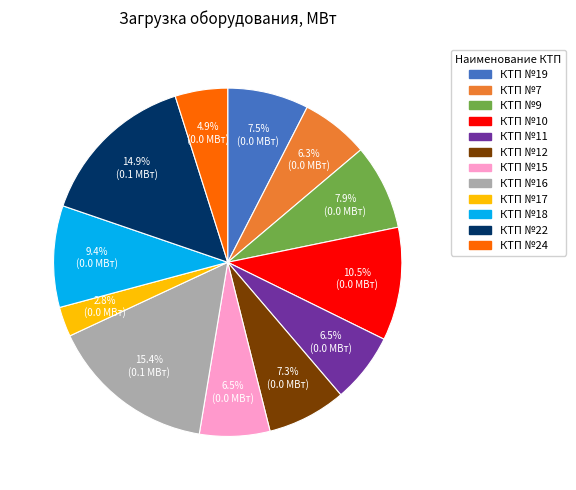

Combined, do КТП №11 and КТП №12 account for over 50%?

No